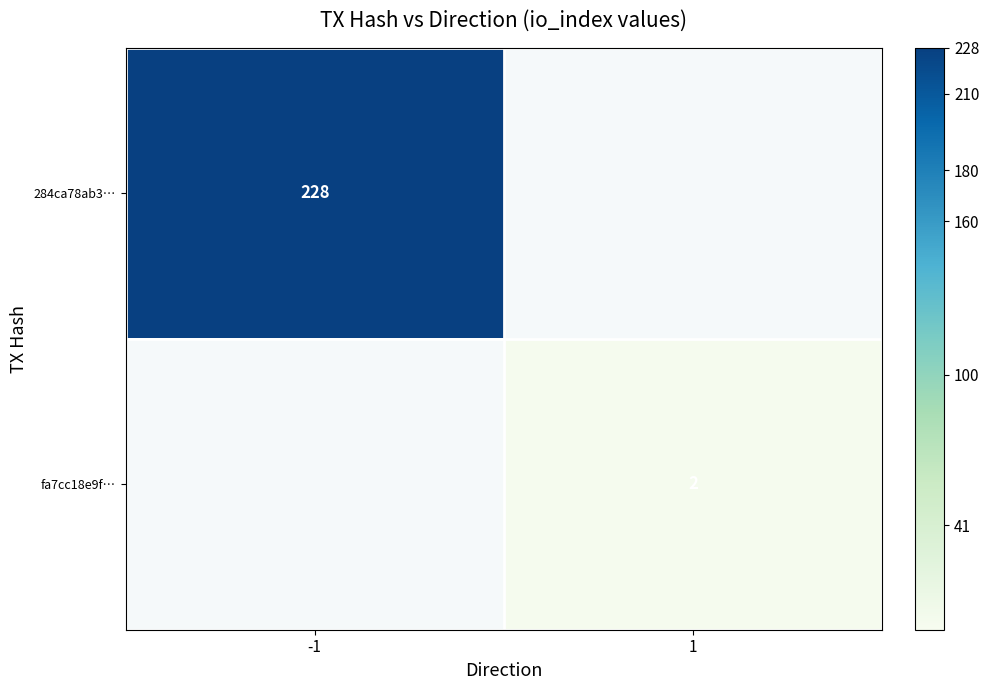

The fa7cc18e9f… series shows 3.5 at 1. True or false?

False